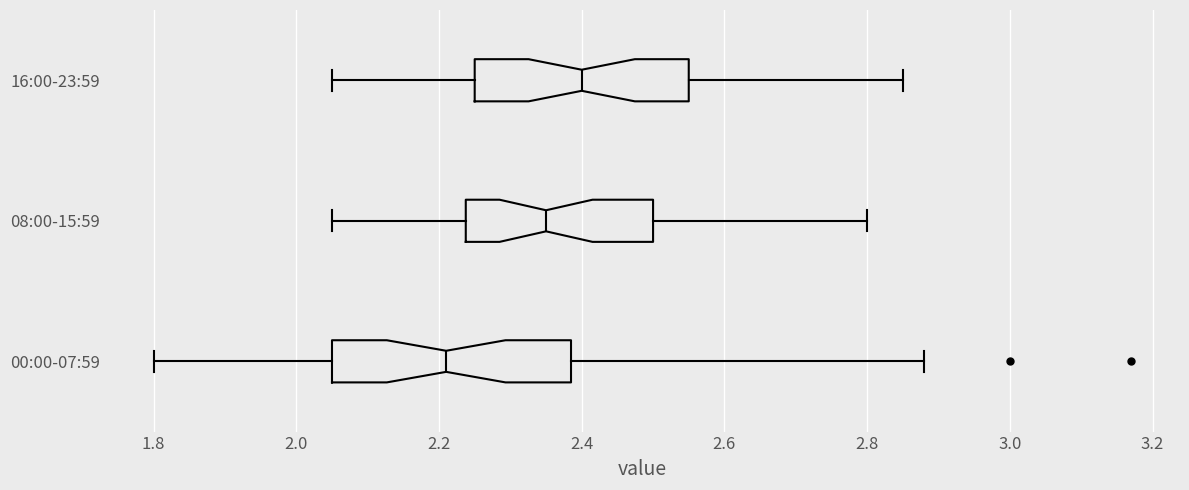

Where does the left whisker of the box for 08:00-15:59 end on the x-axis? The values are not printed on the chart, so give them approximately, as read against the axis.

2.06